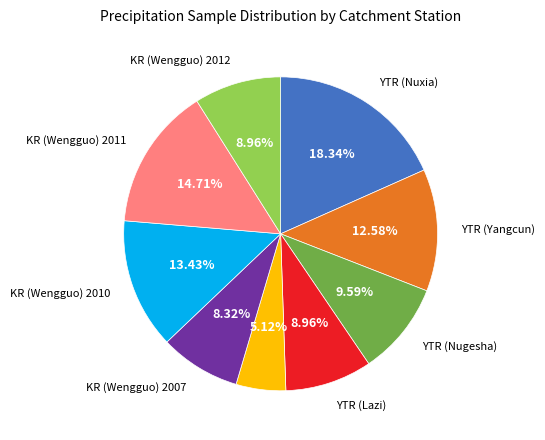

How many segments does this pie chart have?

9